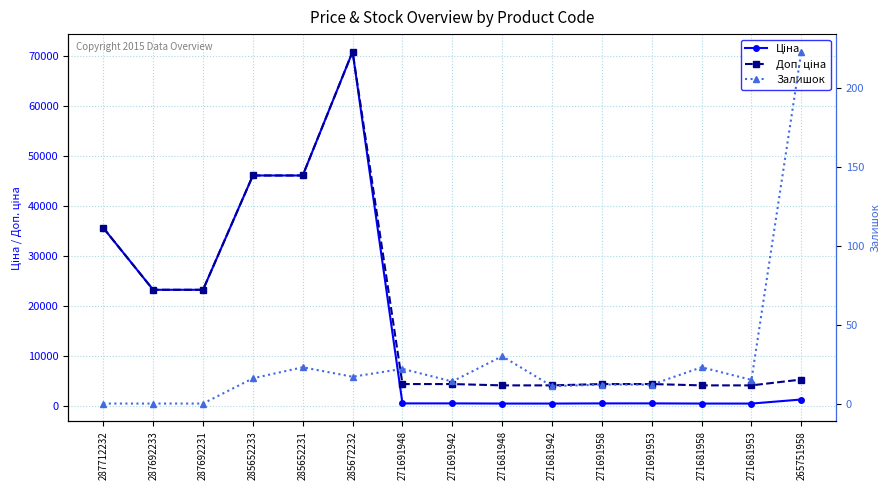

Which series has the largest range (max minus min)?

Ціна